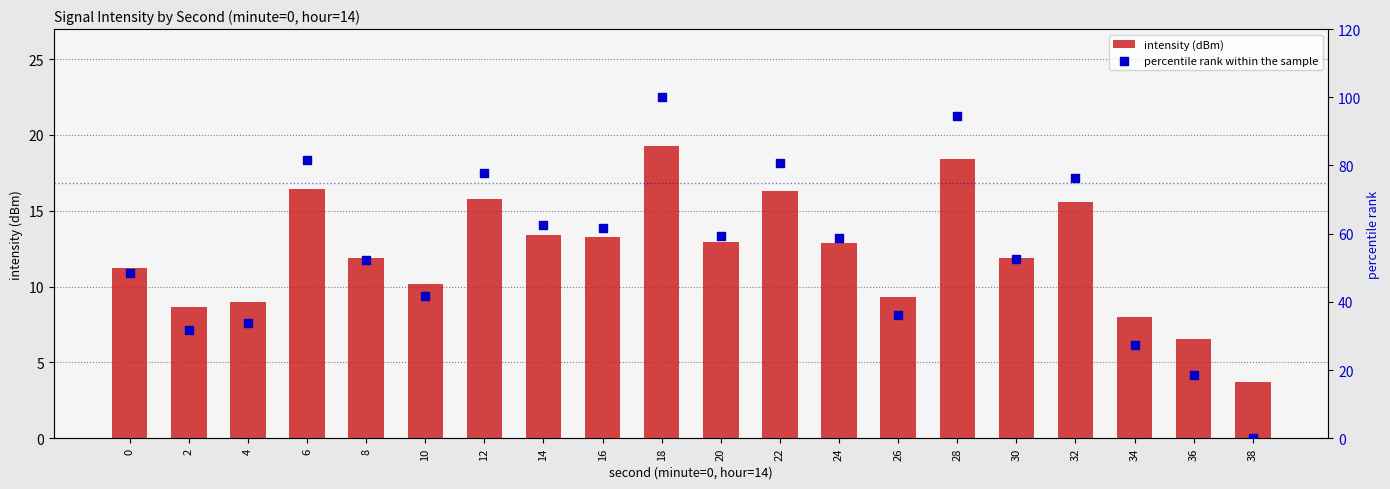

What is the total value across all series at 16?

74.8